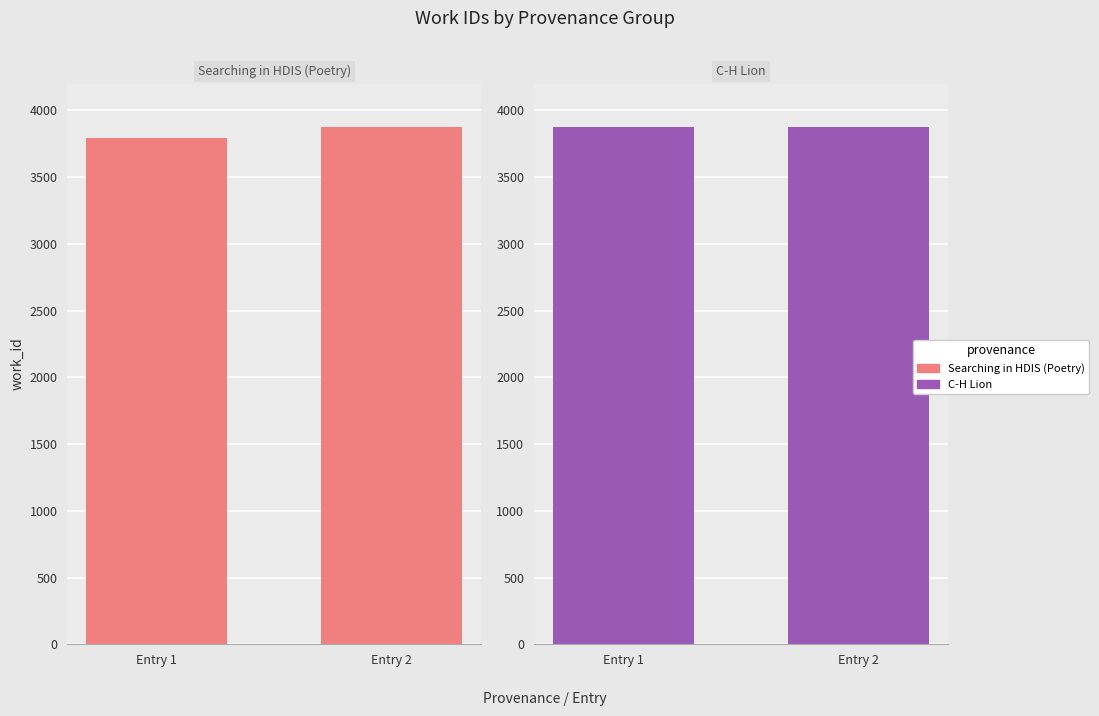

Rank the series by their average value, from highest to lowest.

C-H Lion, Searching in HDIS (Poetry)